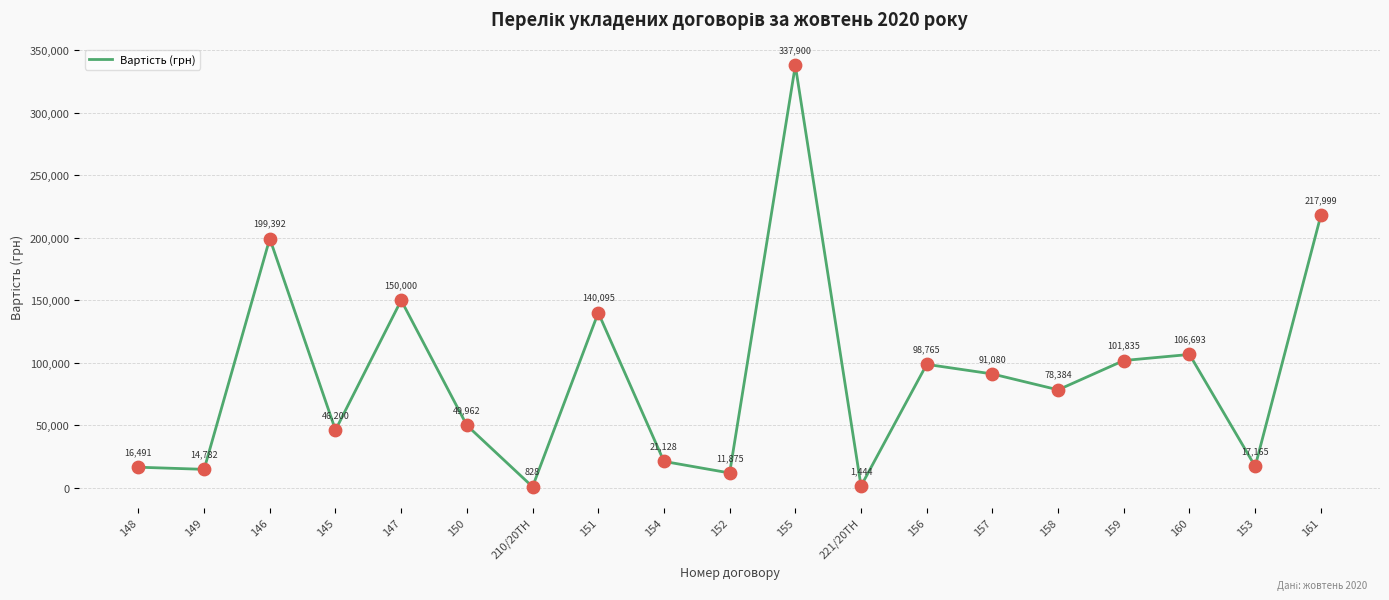

What is the ratio of the value at 149 to the value at 210/20ТН?

17.8